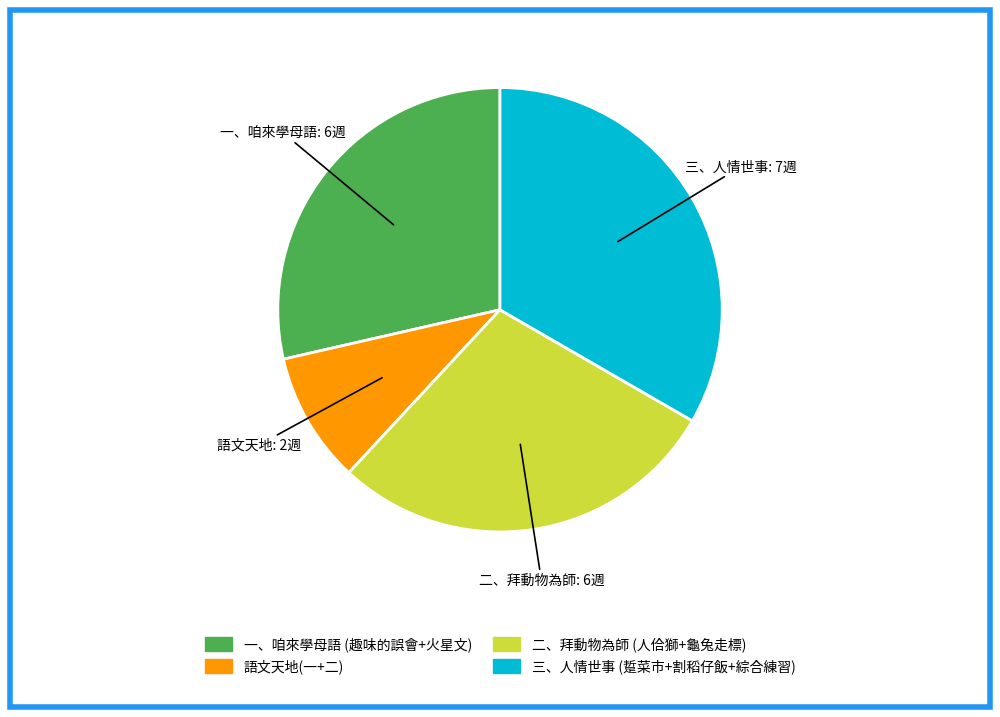

Which category has the biggest portion of the pie?

三、人情世事 (踅菜市+割稻仔飯+綜合練習)